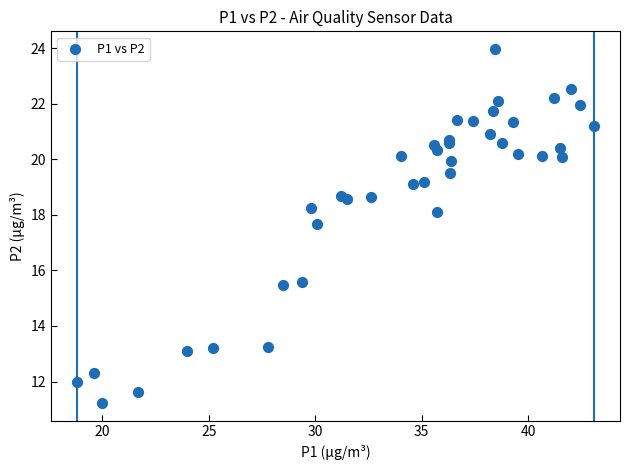

What Y value in the scatter plot is closest to 17?

17.7